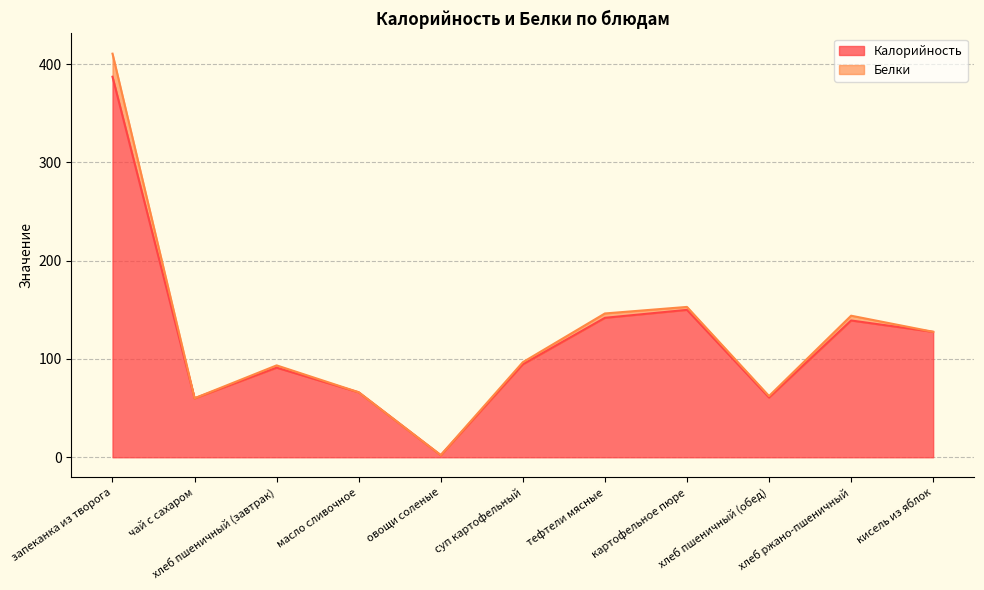

What is the sum of the values at чай с сахаром and тефтели мясные?

201.9